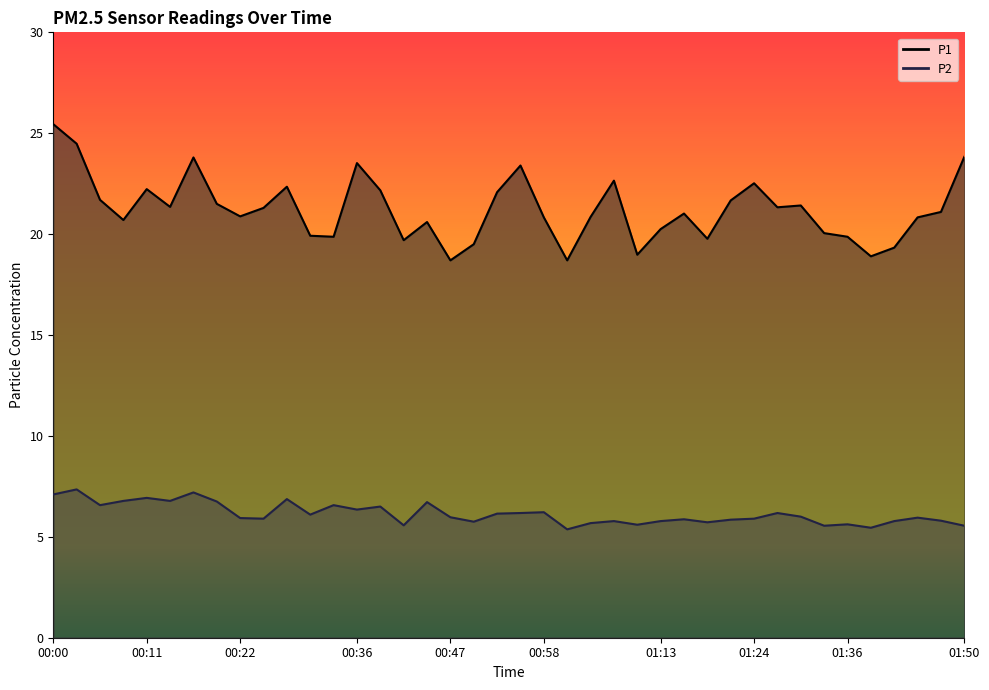

List the labels in order of P1 value, largest first.

00:00, 00:03, 01:50, 00:17, 00:36, 00:56, 01:07, 01:24, 00:28, 00:11, 00:39, 00:53, 00:06, 01:22, 00:20, 01:30, 00:14, 01:27, 00:25, 01:47, 01:16, 00:22, 01:04, 00:58, 01:44, 00:08, 00:45, 01:13, 01:33, 00:31, 00:33, 01:36, 01:19, 00:42, 00:50, 01:41, 01:10, 01:39, 00:47, 01:01